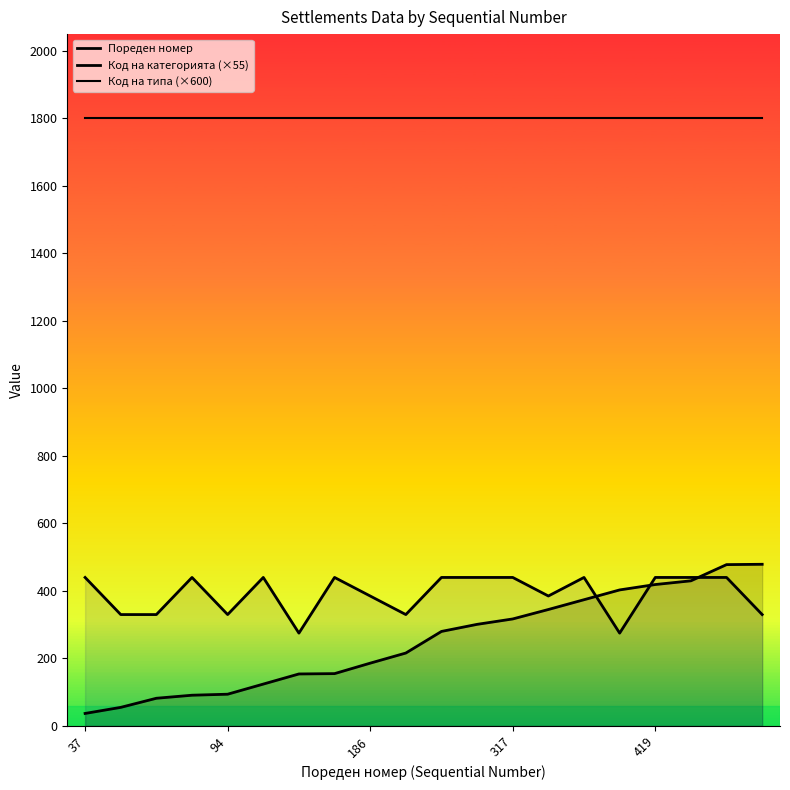

The Код на типа (×600) series shows 2569 at 18. True or false?

False